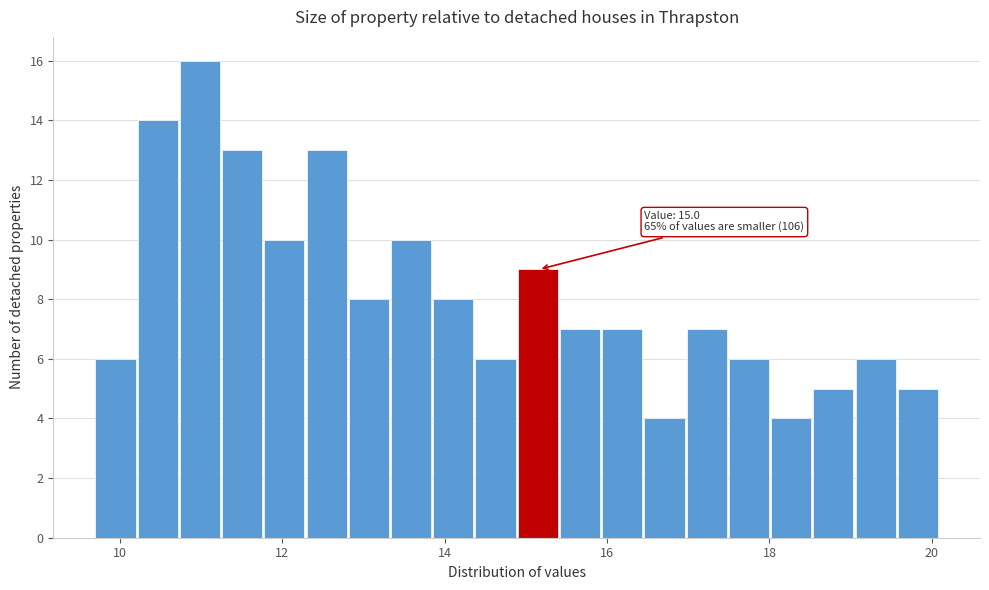

Read against the x-axis, roughly where is the centre of the tallest bar?

11.0